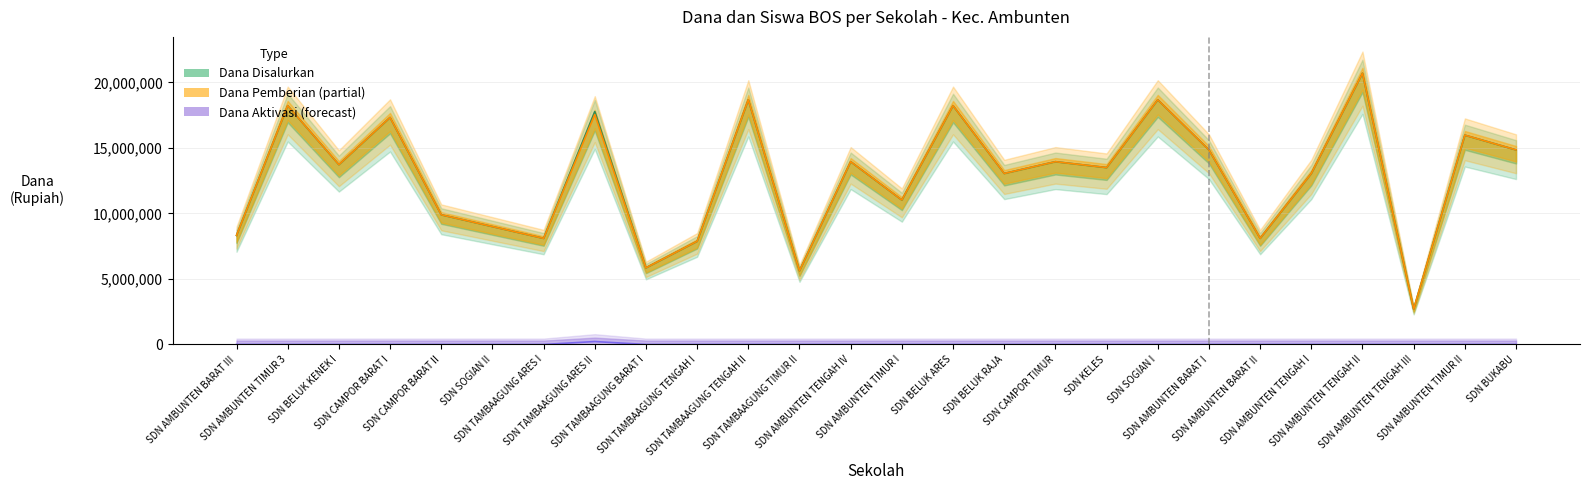

How many lines are shown in the chart?

3